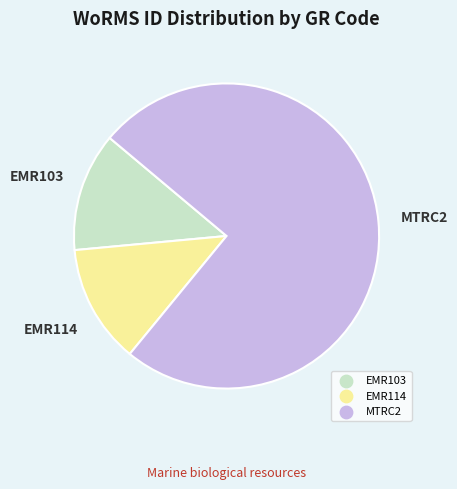

Does any single category account for the majority?

Yes